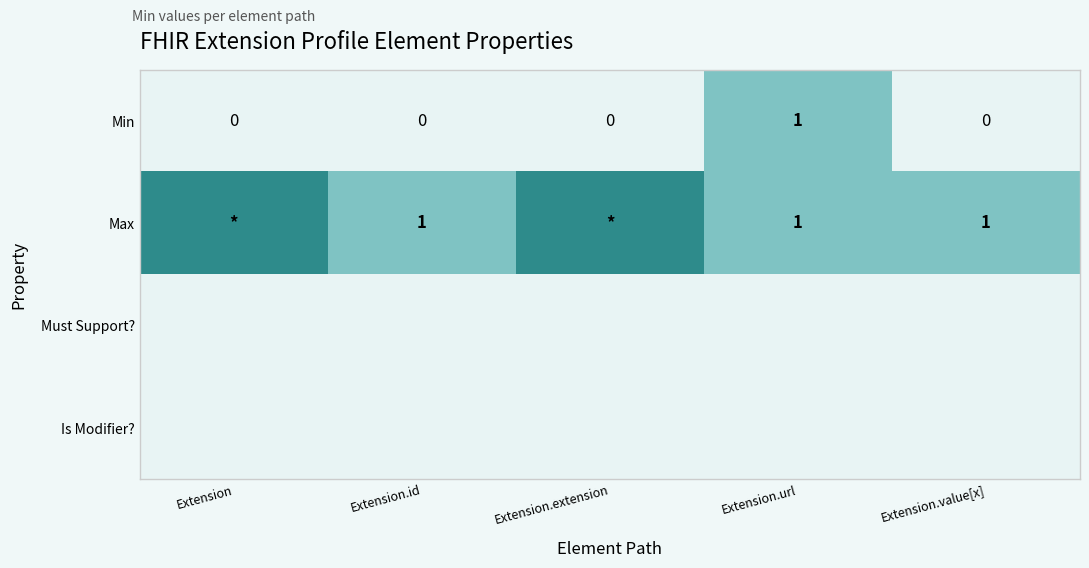

Is the value of Is Modifier? at Extension.id greater than the value of Min at Extension.extension?

No